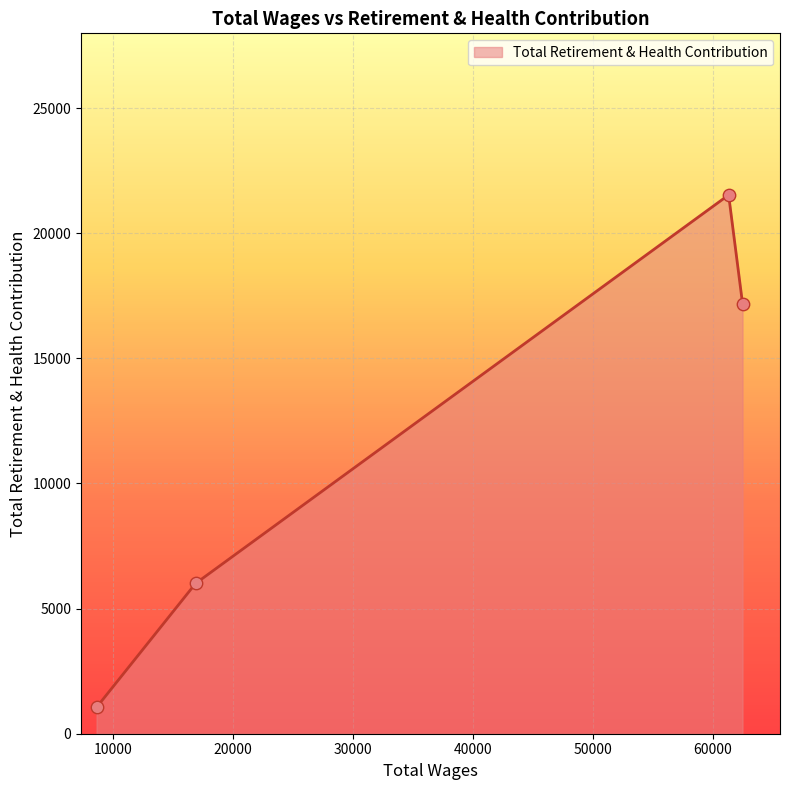

True or false: the data has more than 1 interior local peaks.

False